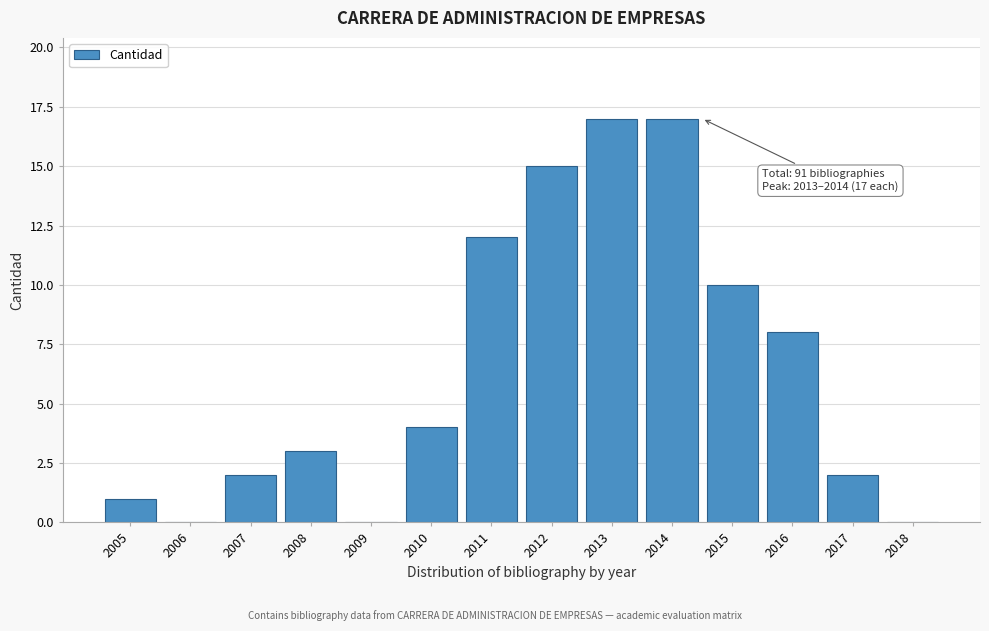

Reading right to left, transcribe all the data shown in this chart.

2018=0	2017=2	2016=8	2015=10	2014=17	2013=17	2012=15	2011=12	2010=4	2009=0	2008=3	2007=2	2006=0	2005=1